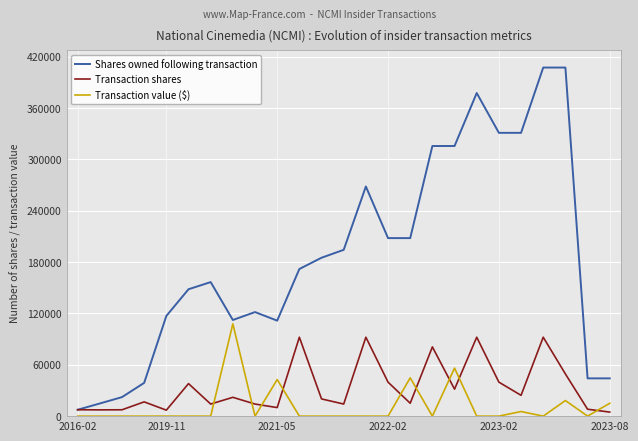

Which series has the largest total across all categories?

Shares owned following transaction